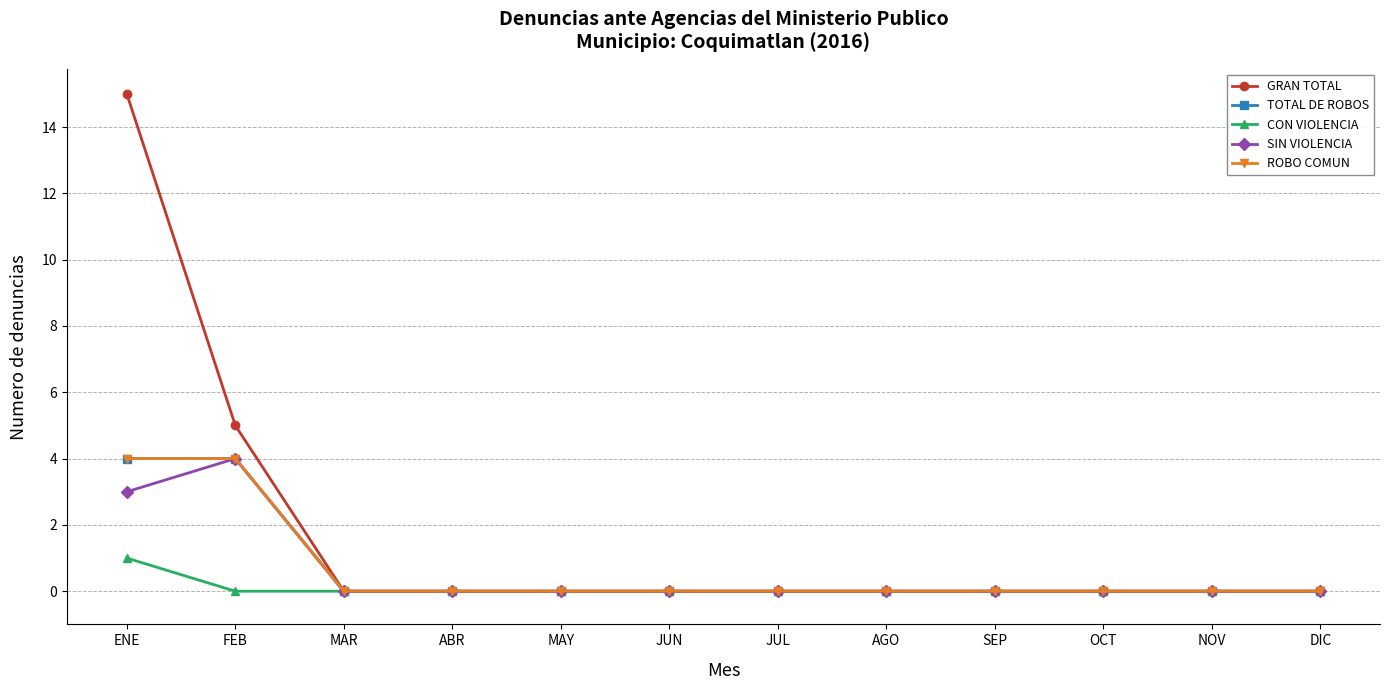

Reading left to right, extract all data points from this chart.

GRAN TOTAL: ENE=15	FEB=5	MAR=0	ABR=0	MAY=0	JUN=0	JUL=0	AGO=0	SEP=0	OCT=0	NOV=0	DIC=0
TOTAL DE ROBOS: ENE=4	FEB=4	MAR=0	ABR=0	MAY=0	JUN=0	JUL=0	AGO=0	SEP=0	OCT=0	NOV=0	DIC=0
CON VIOLENCIA: ENE=1	FEB=0	MAR=0	ABR=0	MAY=0	JUN=0	JUL=0	AGO=0	SEP=0	OCT=0	NOV=0	DIC=0
SIN VIOLENCIA: ENE=3	FEB=4	MAR=0	ABR=0	MAY=0	JUN=0	JUL=0	AGO=0	SEP=0	OCT=0	NOV=0	DIC=0
ROBO COMUN: ENE=4	FEB=4	MAR=0	ABR=0	MAY=0	JUN=0	JUL=0	AGO=0	SEP=0	OCT=0	NOV=0	DIC=0